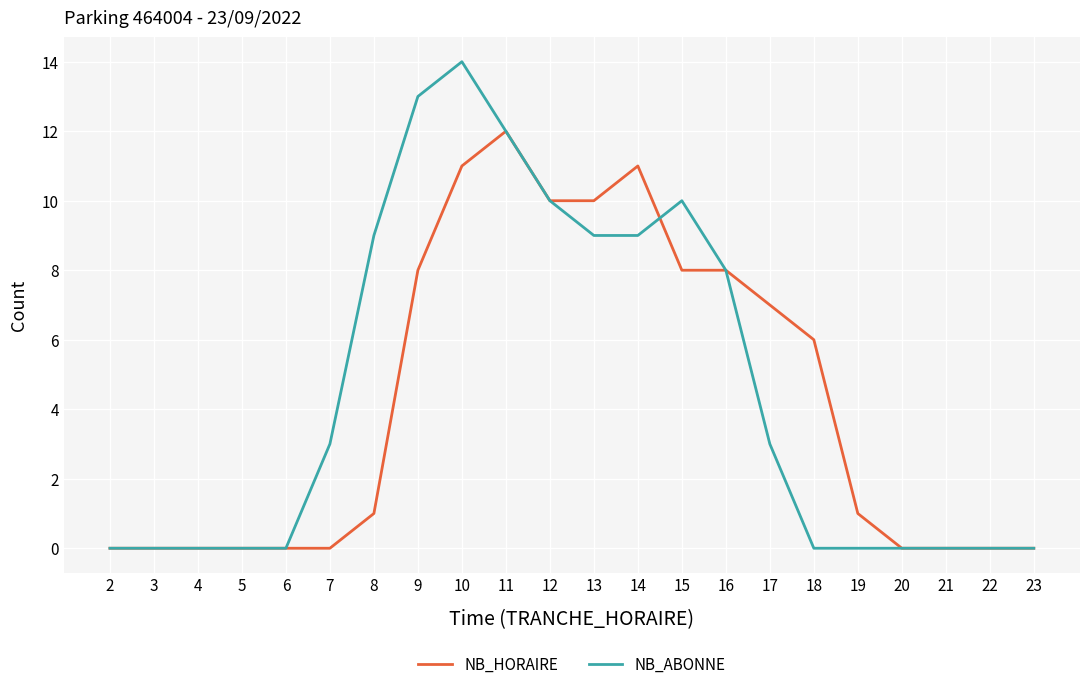

Which series changed the most between 17 and 22?

NB_HORAIRE